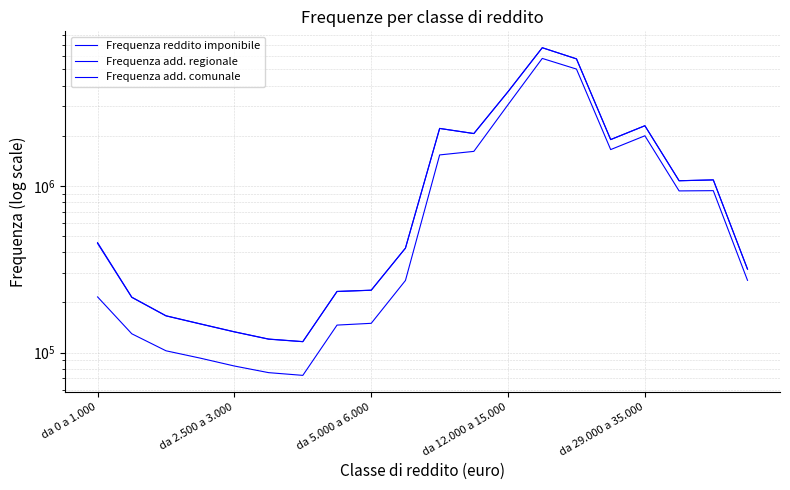

In Frequenza add. regionale, how many points are lower than both neighbors (excluding endpoints)?

4